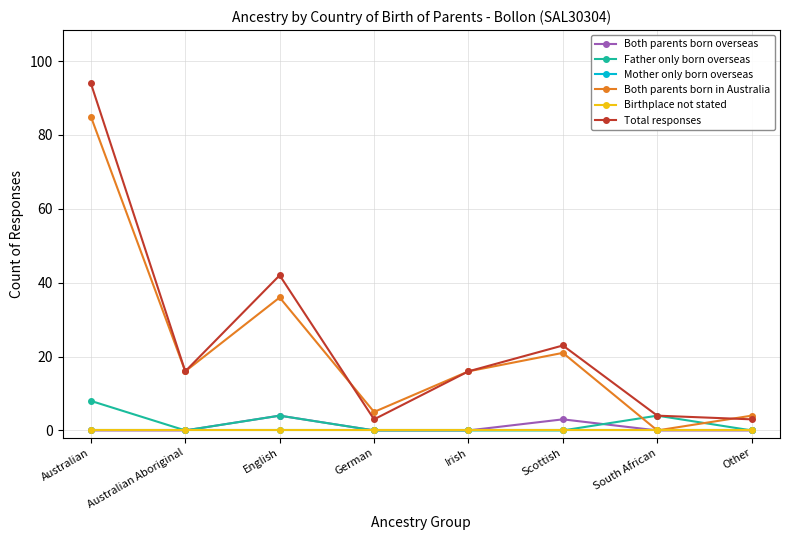

What is the label of the 4th point from the right?

Irish